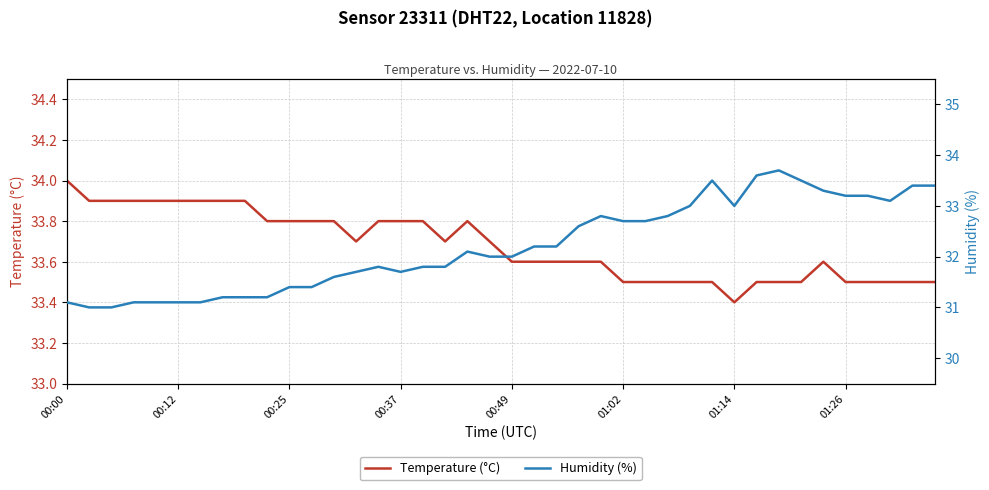

Read the Temperature (°C) value at 31.

33.5